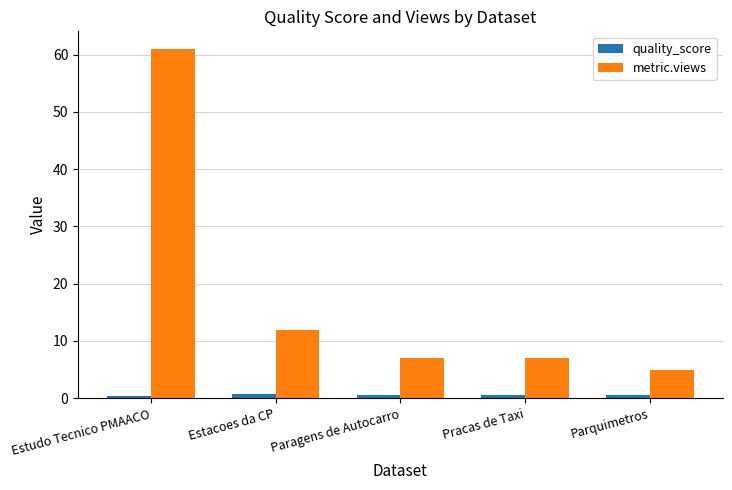

Are the bars horizontal?

No